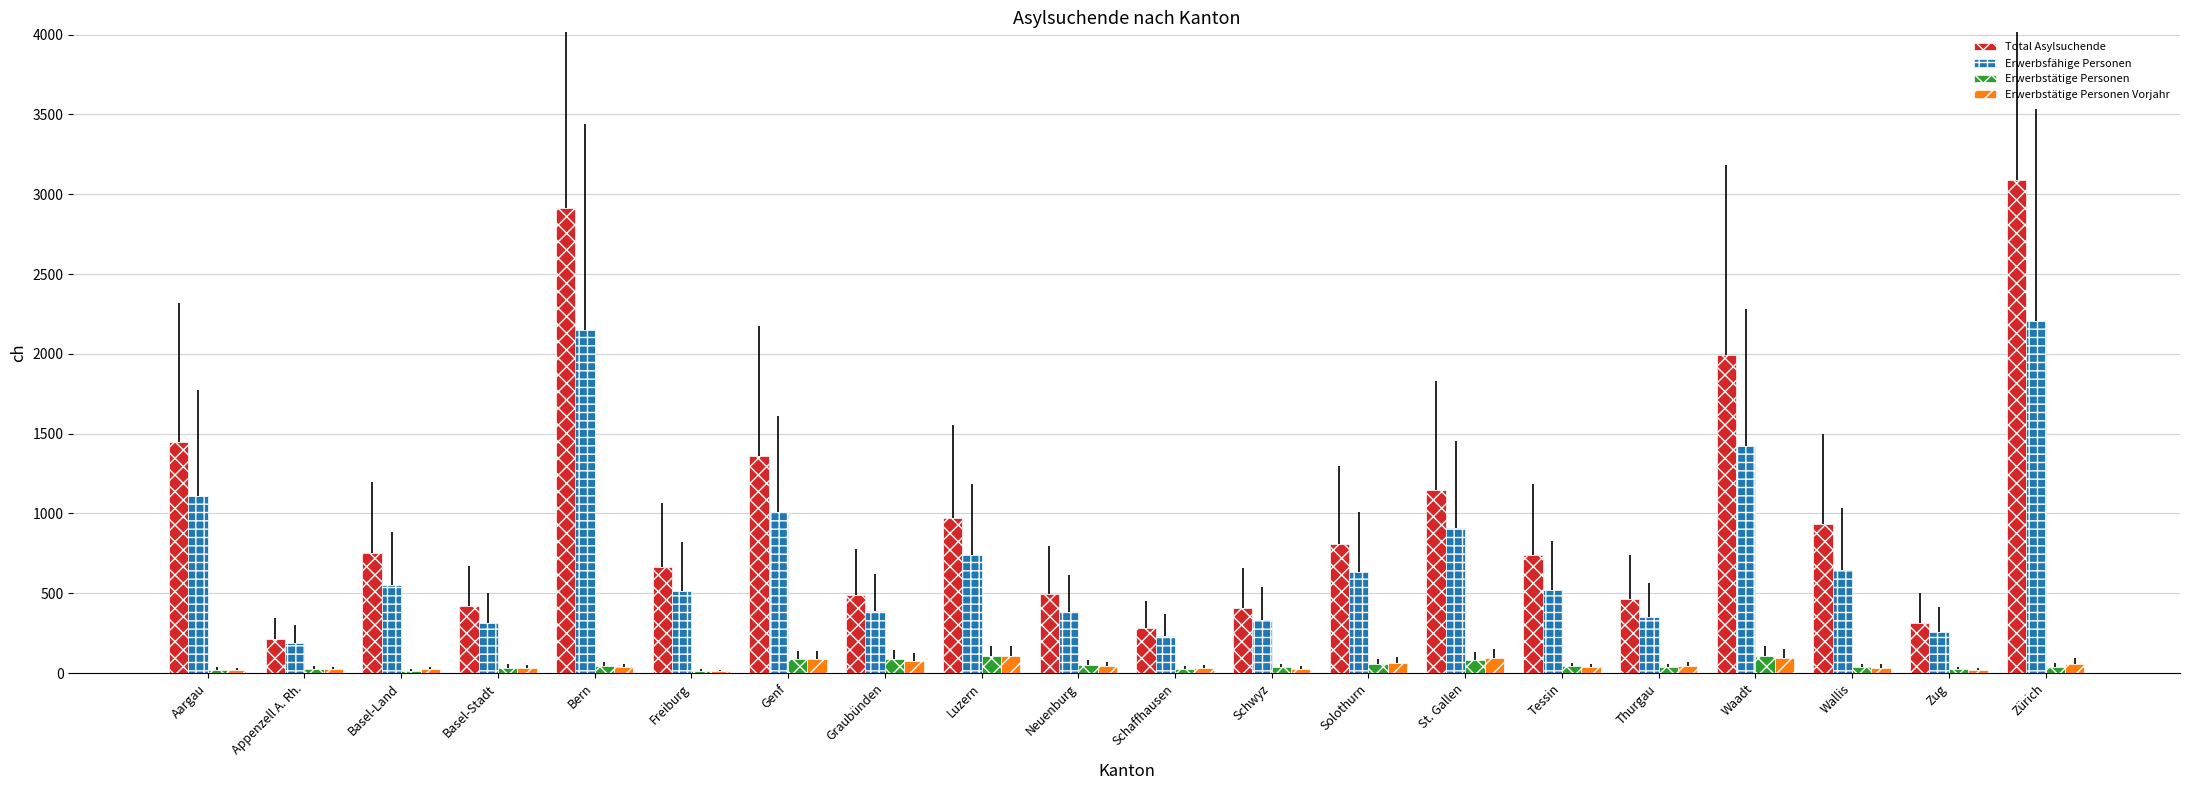

Which label corresponds to the largest value in the chart?

Zürich